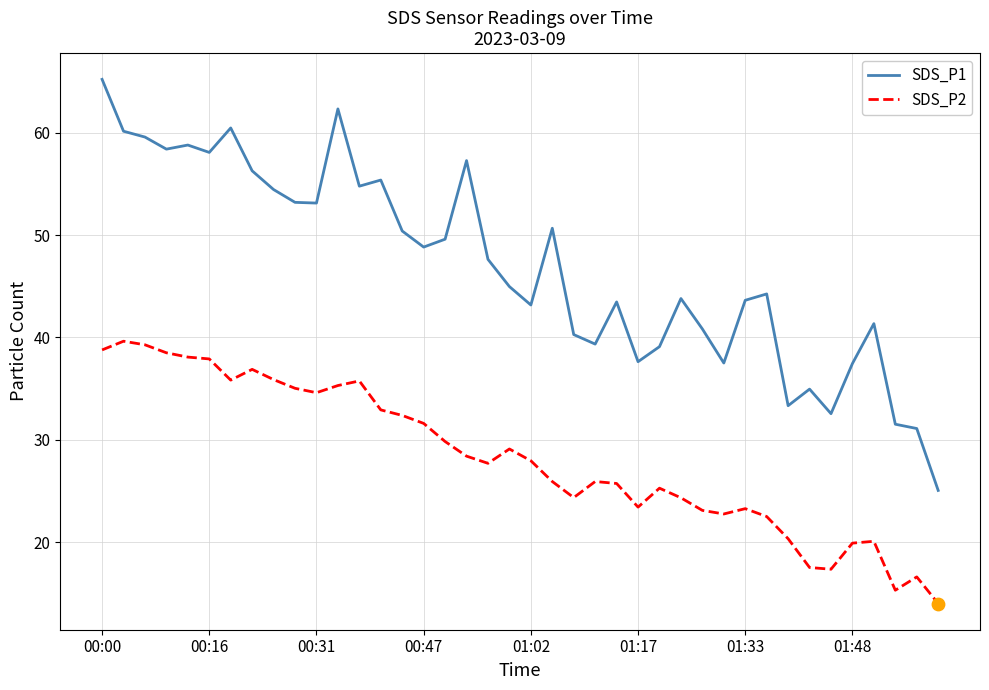

Which series has the widest spread of values?

SDS_P1